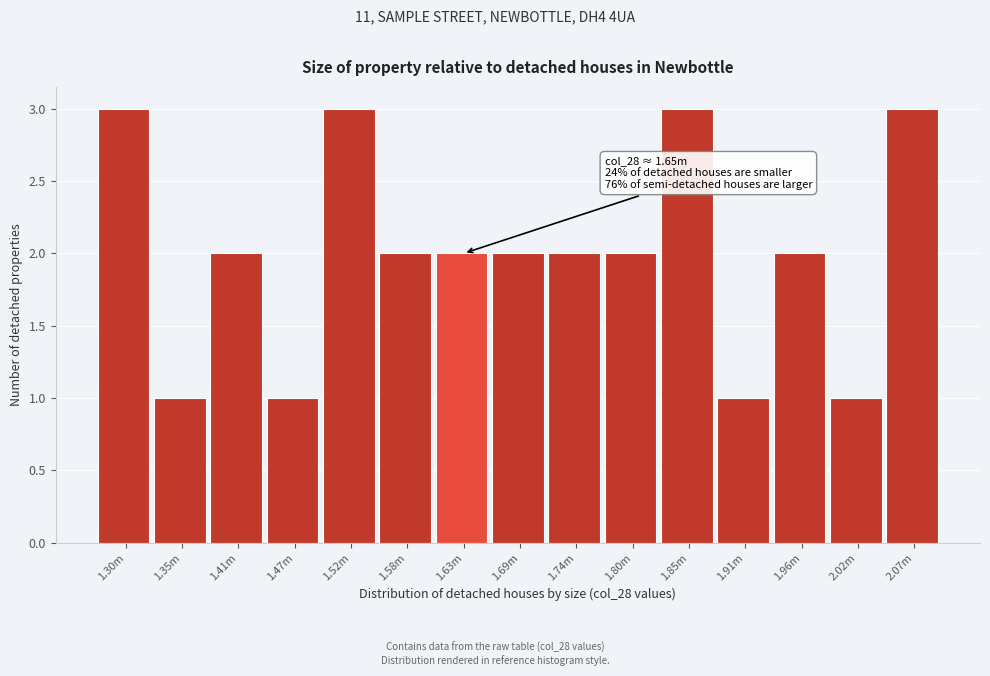

Reading left to right, list all the values displayed in this chart.

1.30m=3	1.35m=1	1.41m=2	1.47m=1	1.52m=3	1.58m=2	1.63m=2	1.69m=2	1.74m=2	1.80m=2	1.85m=3	1.91m=1	1.96m=2	2.02m=1	2.07m=3